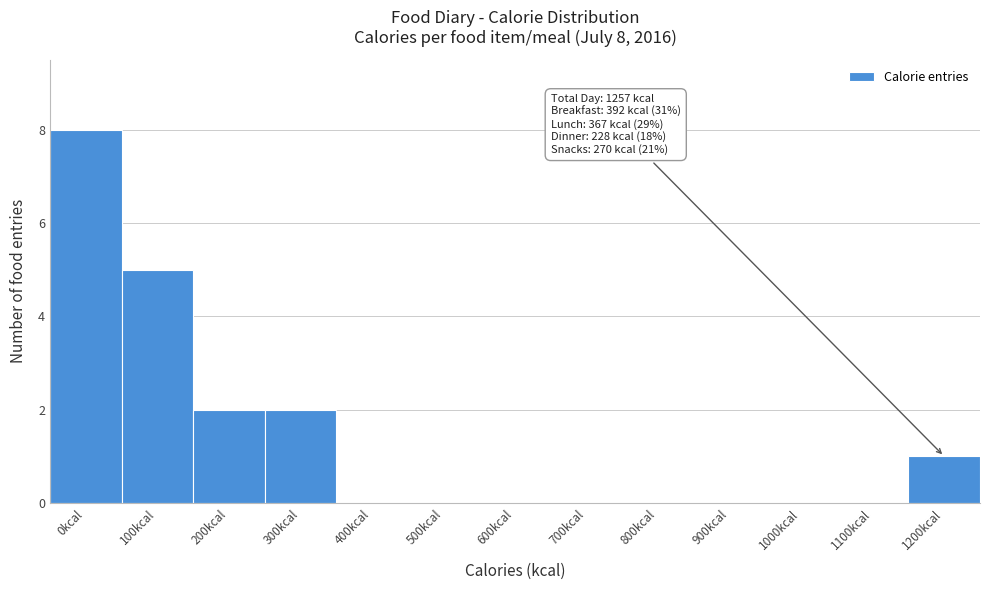

Reading left to right, what are all the values shown in this chart?

0kcal=8	100kcal=5	200kcal=2	300kcal=2	400kcal=0	500kcal=0	600kcal=0	700kcal=0	800kcal=0	900kcal=0	1000kcal=0	1100kcal=0	1200kcal=1